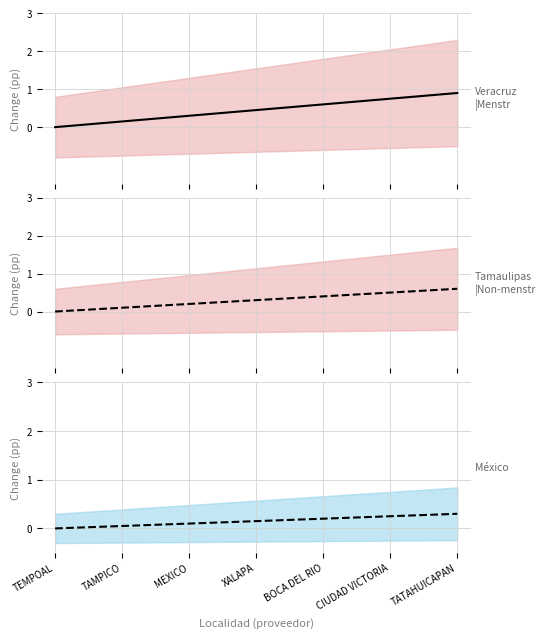

Reading right to left, list all the values displayed in this chart.

Veracruz de Ignacio de la Llave: 0.9	0.8	0.6	0.4	0.3	0.1	0.0
Tamaulipas: 0.6	0.5	0.4	0.3	0.2	0.1	0.0
México: 0.3	0.2	0.2	0.2	0.1	0.1	0.0